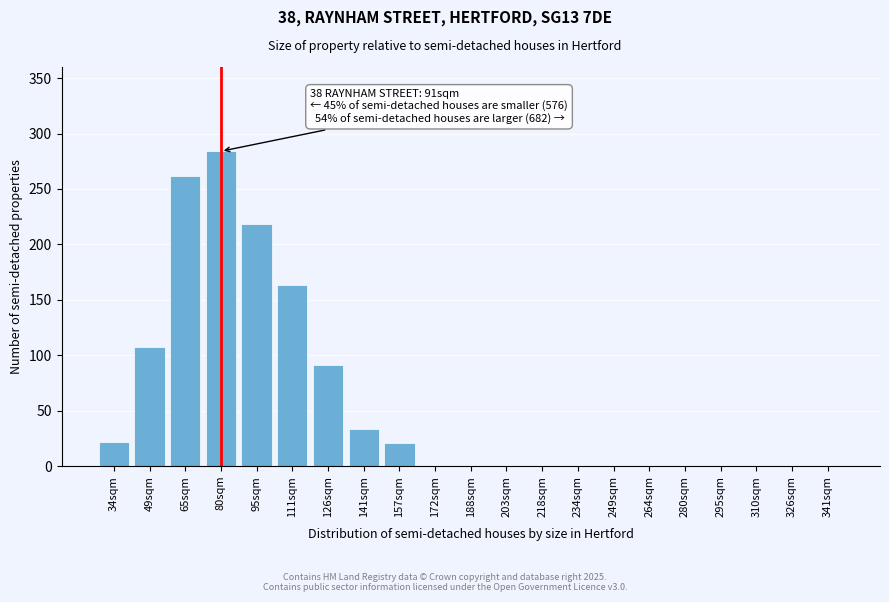

What is the sum of all values?

1201